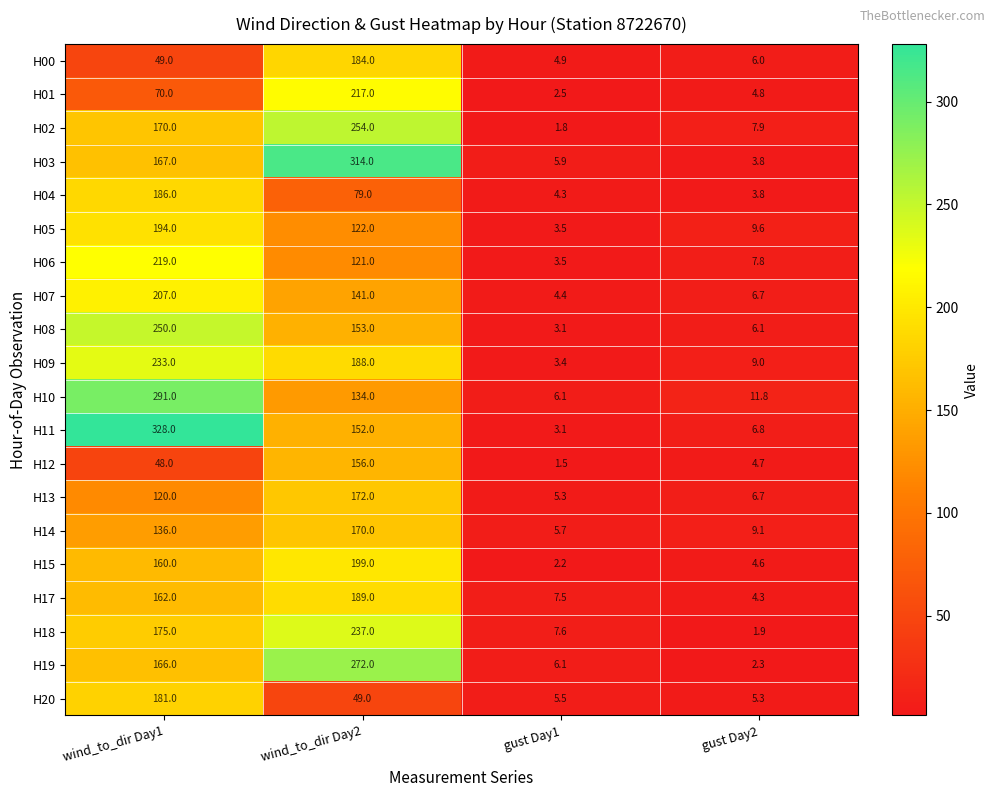

The H15 series shows 2.2 at gust Day1. True or false?

True